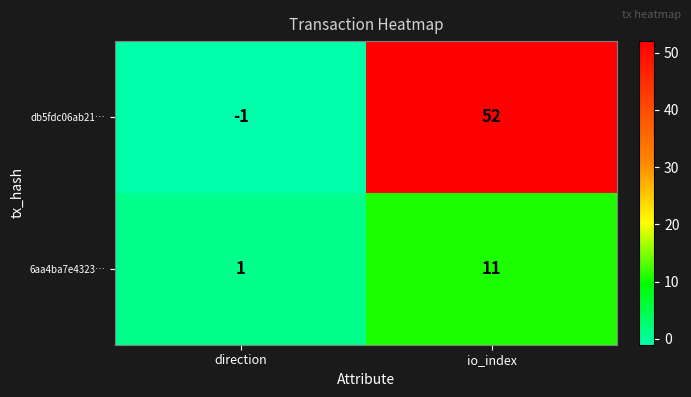

Which series has the largest range (max minus min)?

db5fdc06ab21…